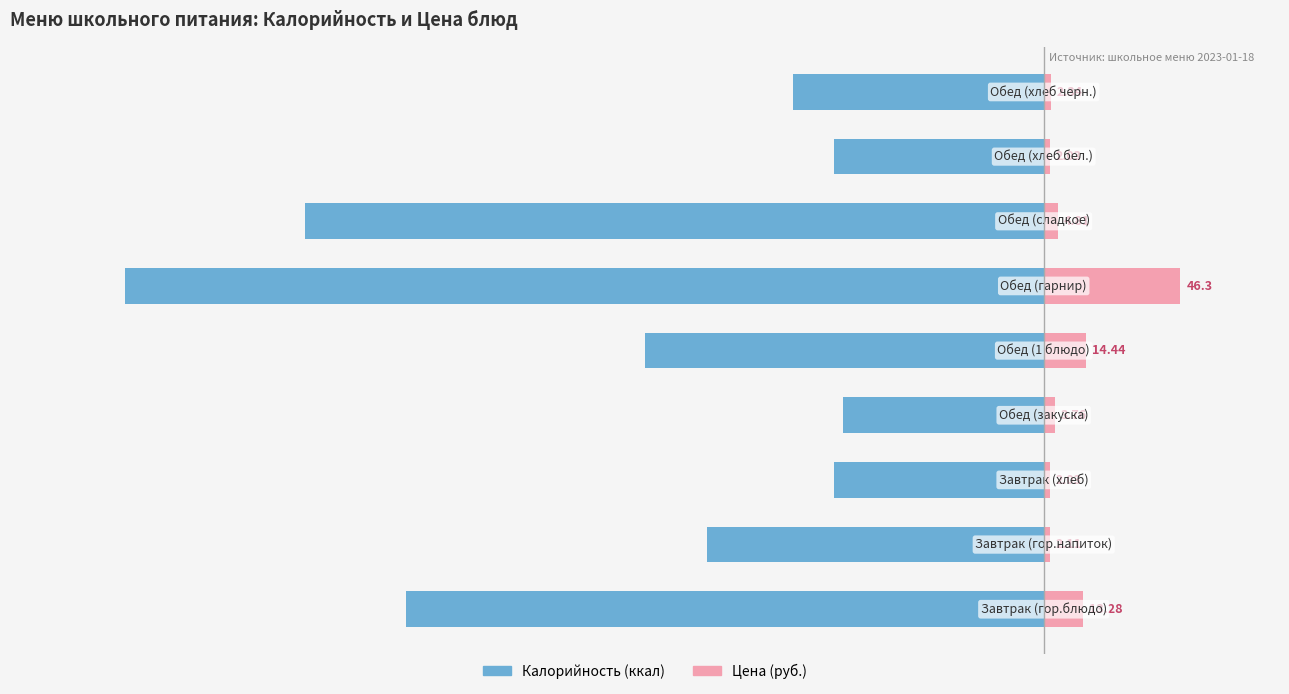

What is the difference between the highest and lowest values at 1?

116.1